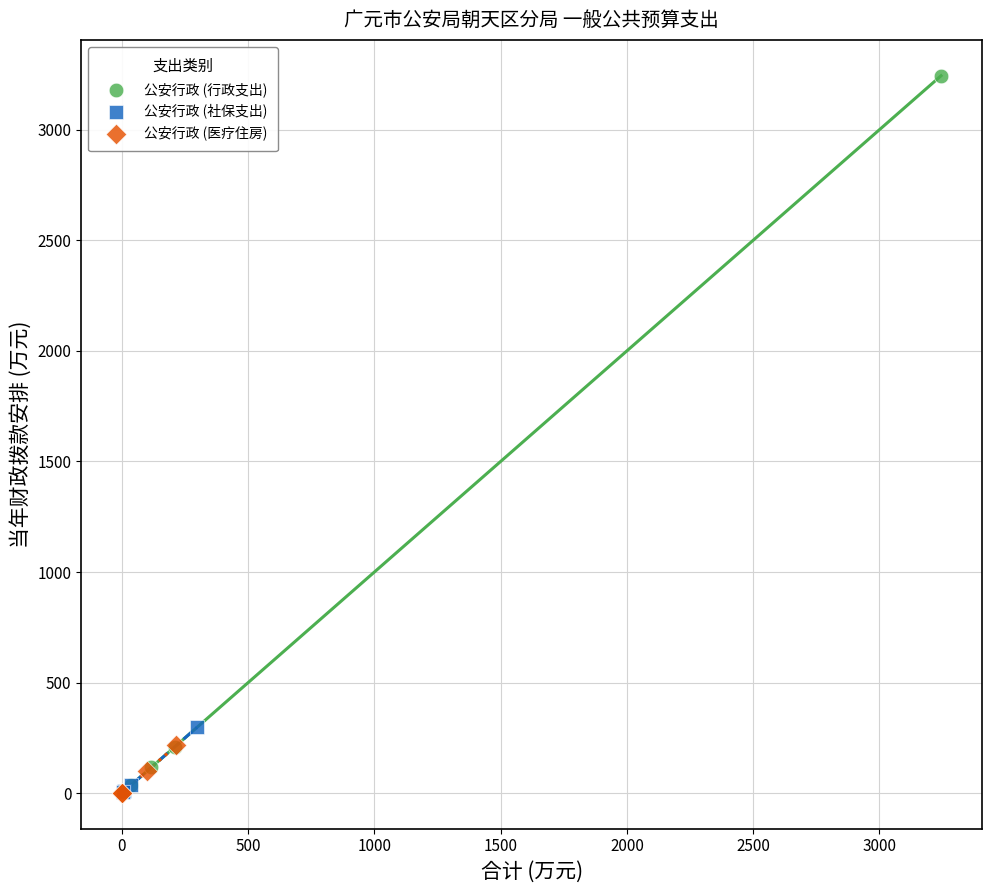

Which series has the largest Y range (max minus min)?

公安行政 (行政支出)